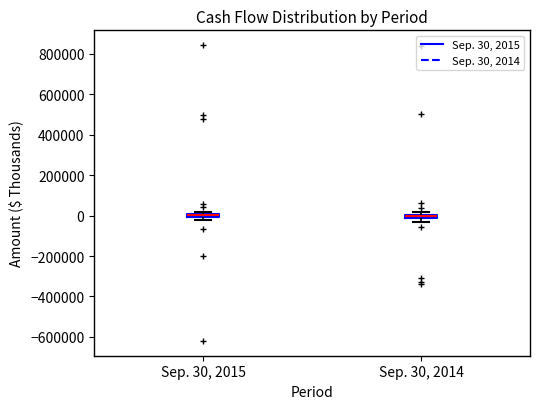

Where is the upper edge of the box for Sep. 30, 2014 on the y-axis? The values are not printed on the chart, so give them approximately, as read against the axis.

0